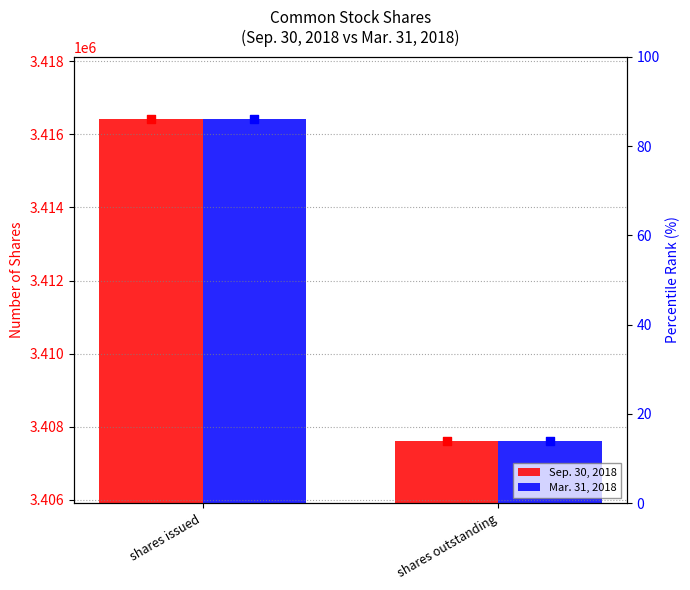

What is the total value across all series at shares outstanding?

6815253.9